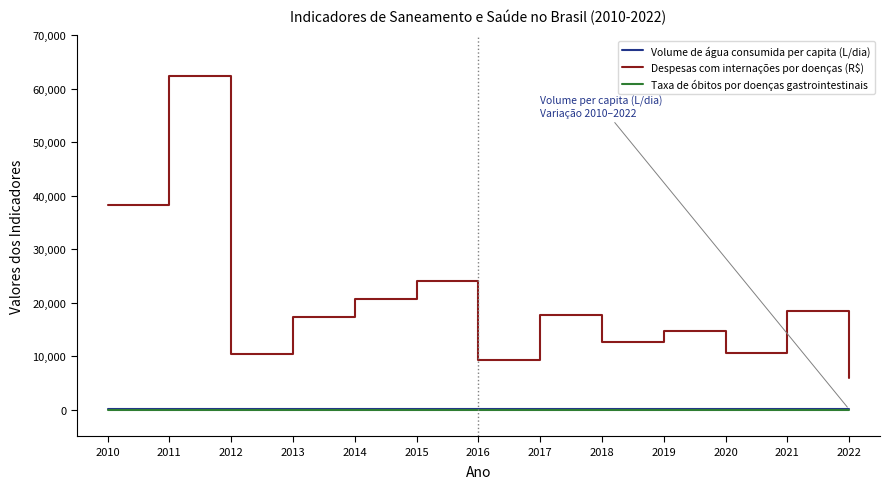

At which category does the chart reach its peak across all series?

2011